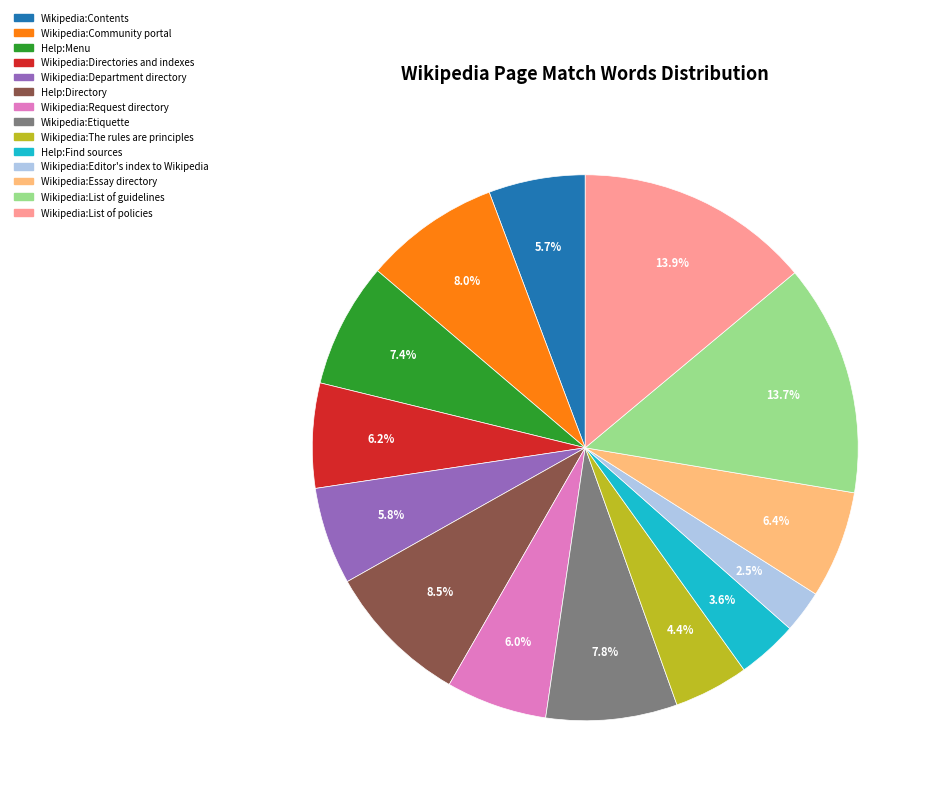

Is it true that Wikipedia:Editor's index to Wikipedia is 10% of the pie?

False